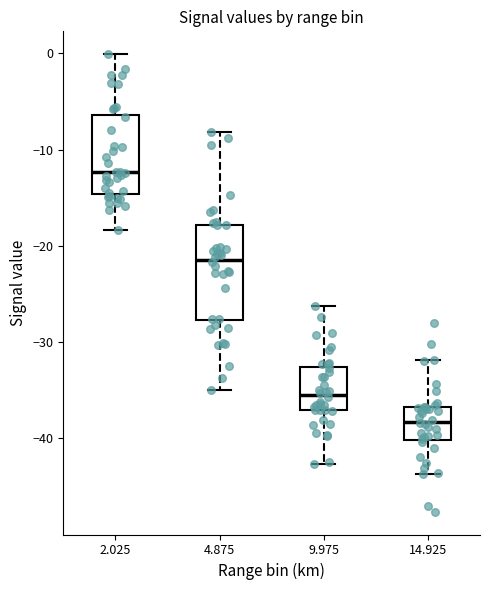

Where does the lower whisker of the box at x = 4.875 end on the y-axis? The values are not printed on the chart, so give them approximately, as read against the axis.

-35